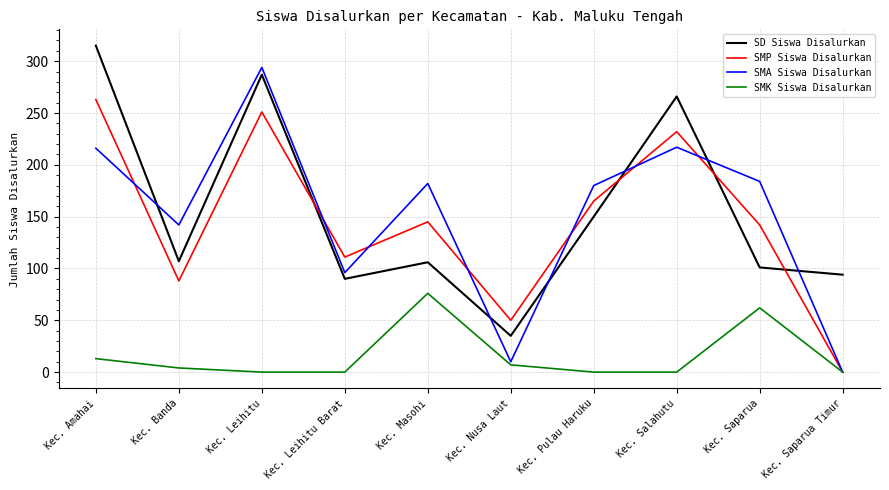

The SMP Siswa Disalurkan series shows 53 at Kec. Pulau Haruku. True or false?

False